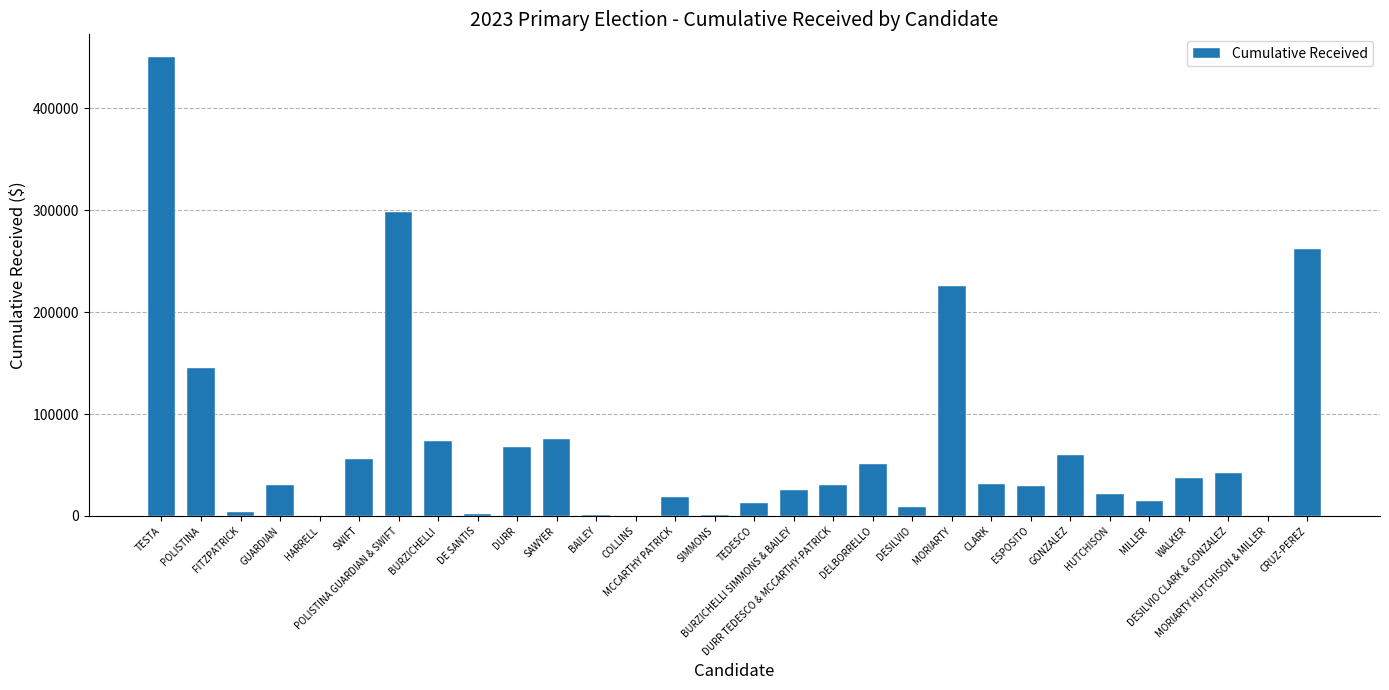

What is the sum of the values at POLISTINA GUARDIAN & SWIFT and SWIFT?

353809.5